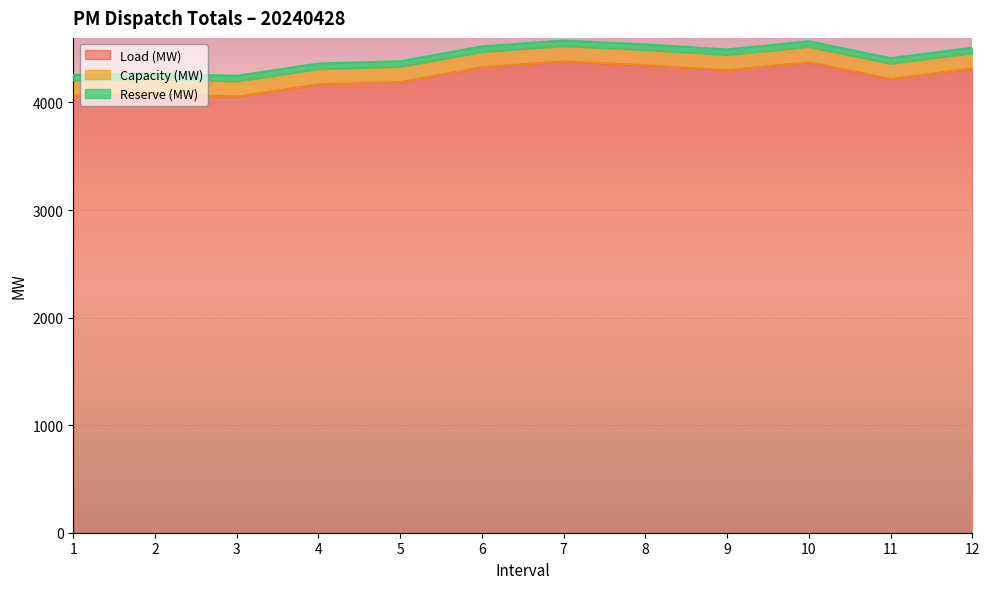

What is the difference between the maximum and minimum values in the Load (MW) series?

329.0